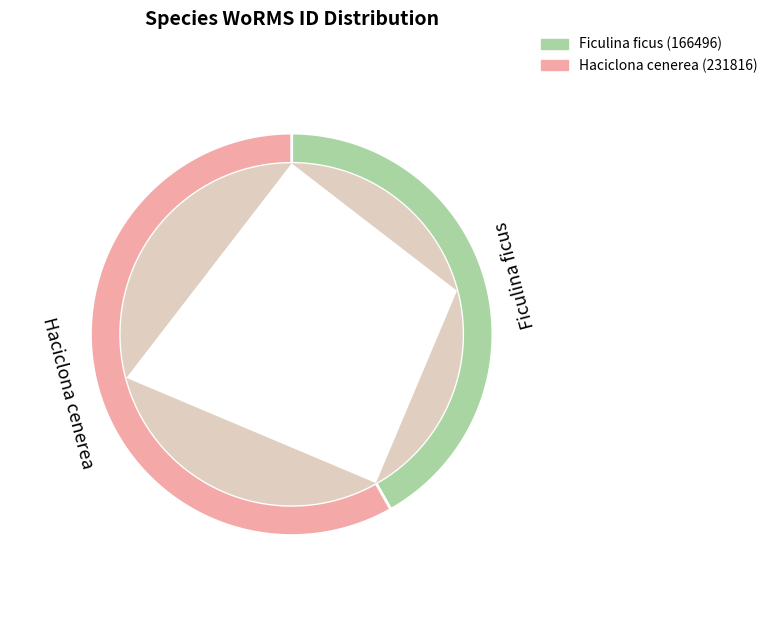

To the nearest percent, what is the average slice percentage?

50%